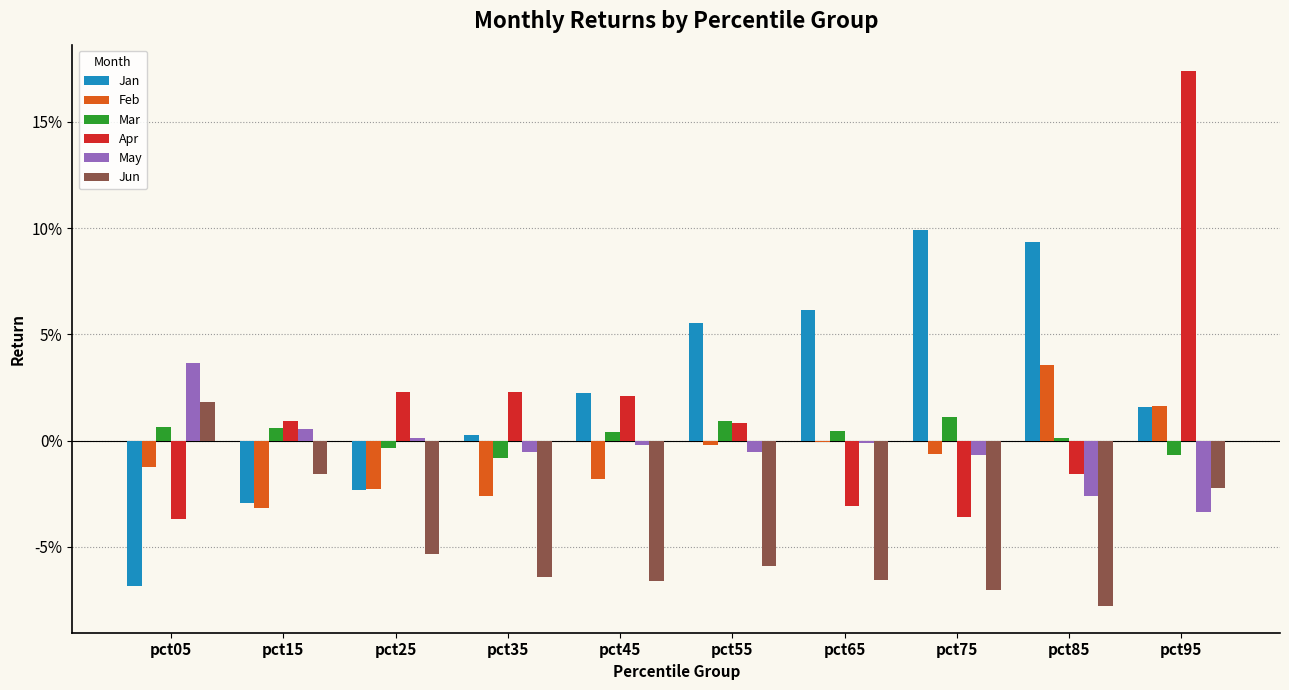

Which series has the largest total across all categories?

Jan